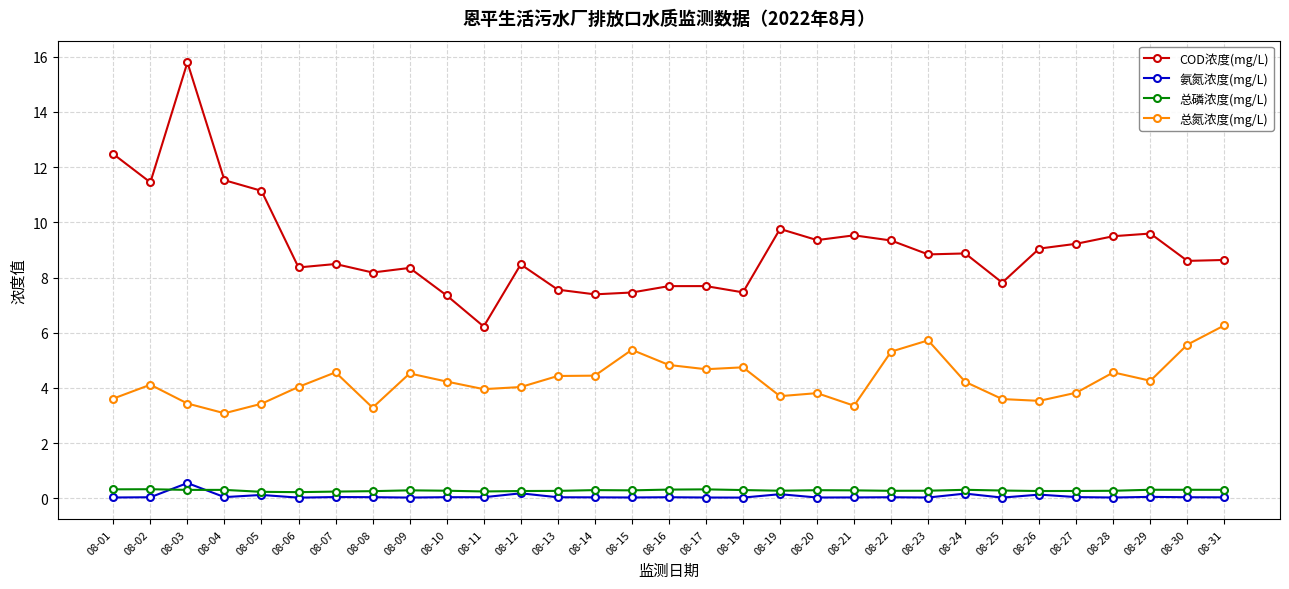

At which category does 总氮浓度(mg/L) reach its first local valley?

08-04